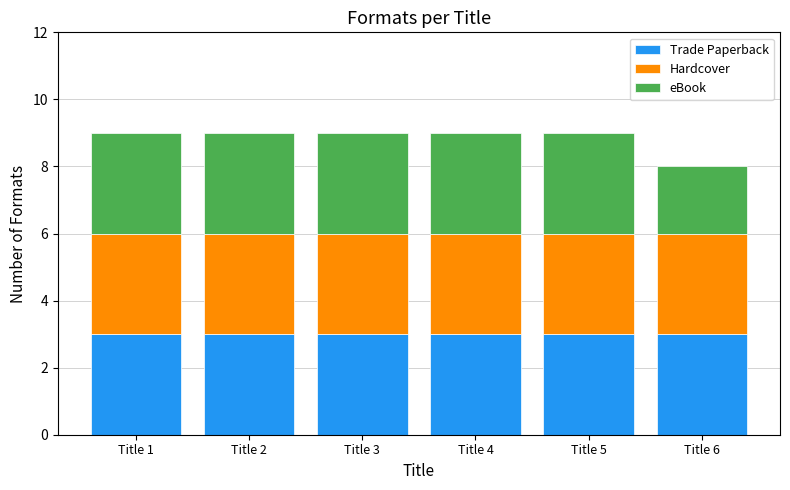

What is the total value across all series at Title 4?

9